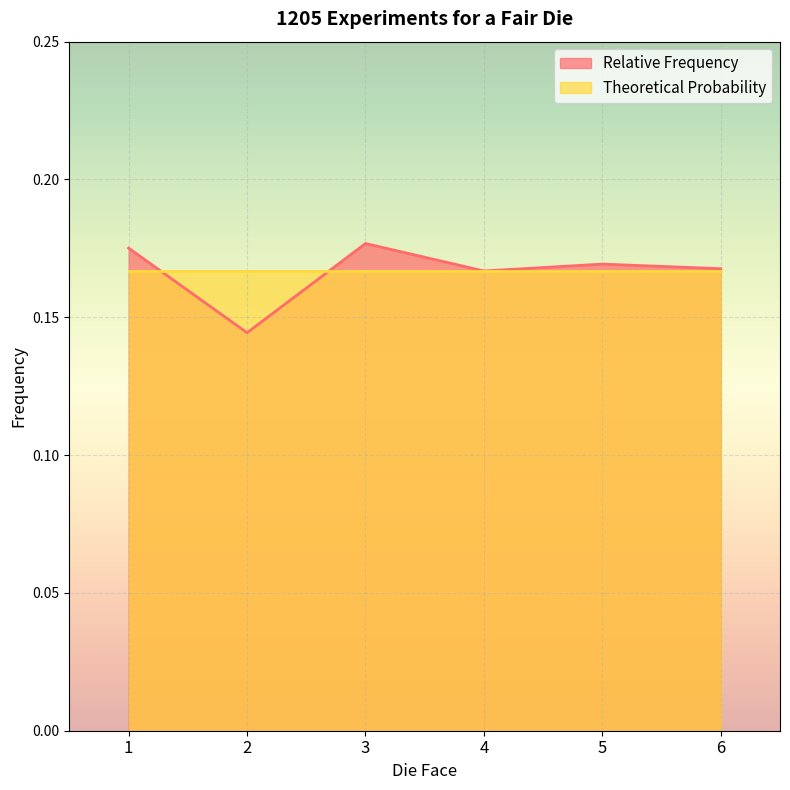

Rank the categories by value from highest to lowest.

3, 1, 5, 6, 4, 2